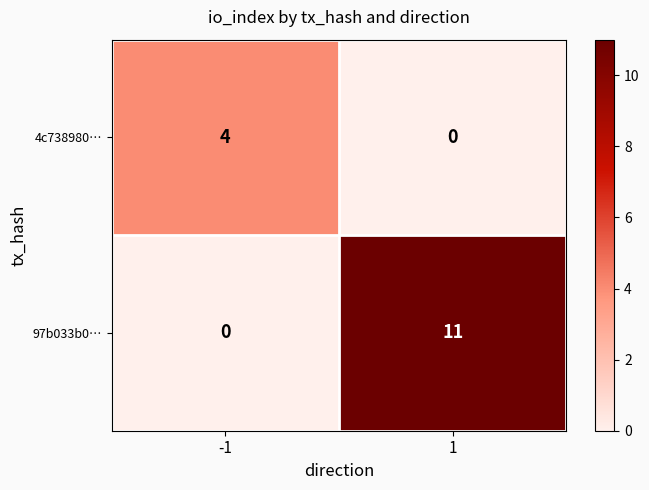

What is the difference between the maximum and minimum values in the 4c738980… series?

4